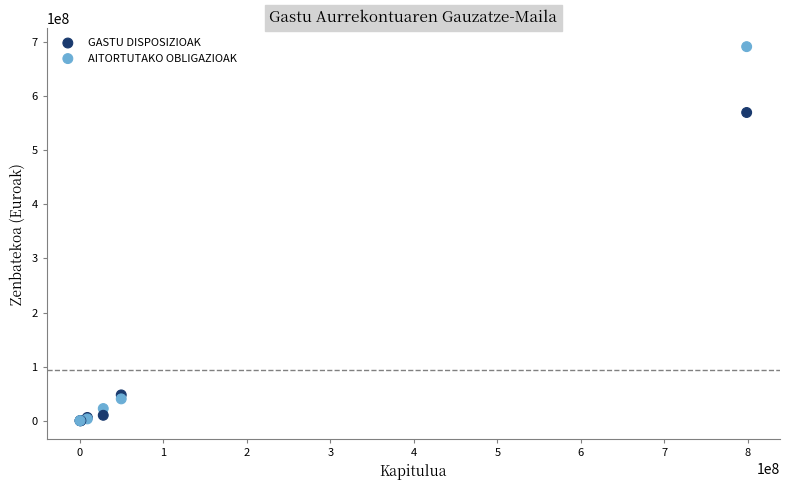

Across all series, what Y value is closest to 345891774?

569996412.4